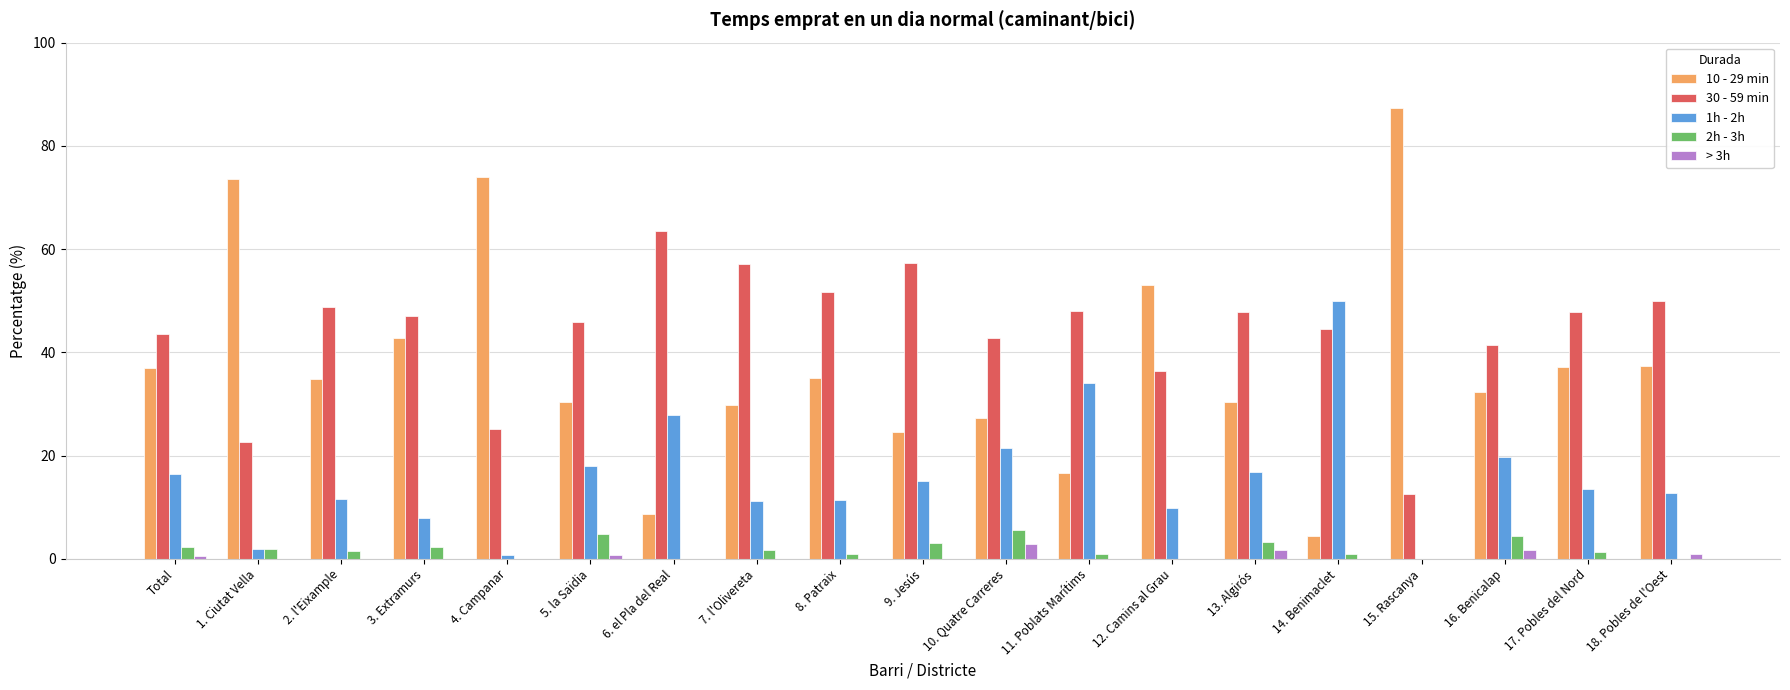

What is the sum of all 10 - 29 min values?

716.7